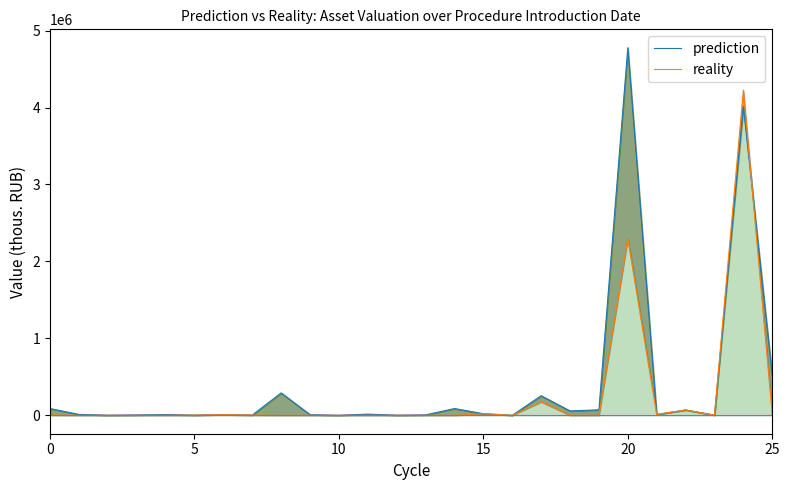

The reality series shows 0.0 at 14. True or false?

True